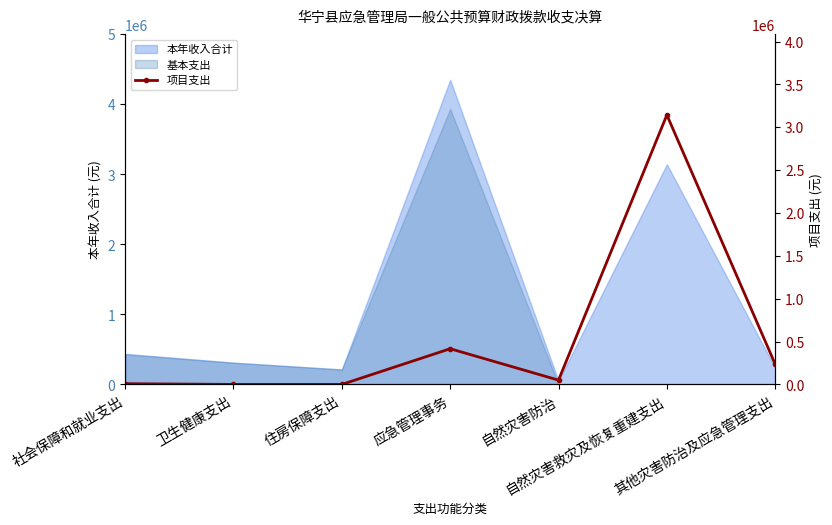

What is the label of the 4th point from the right?

应急管理事务